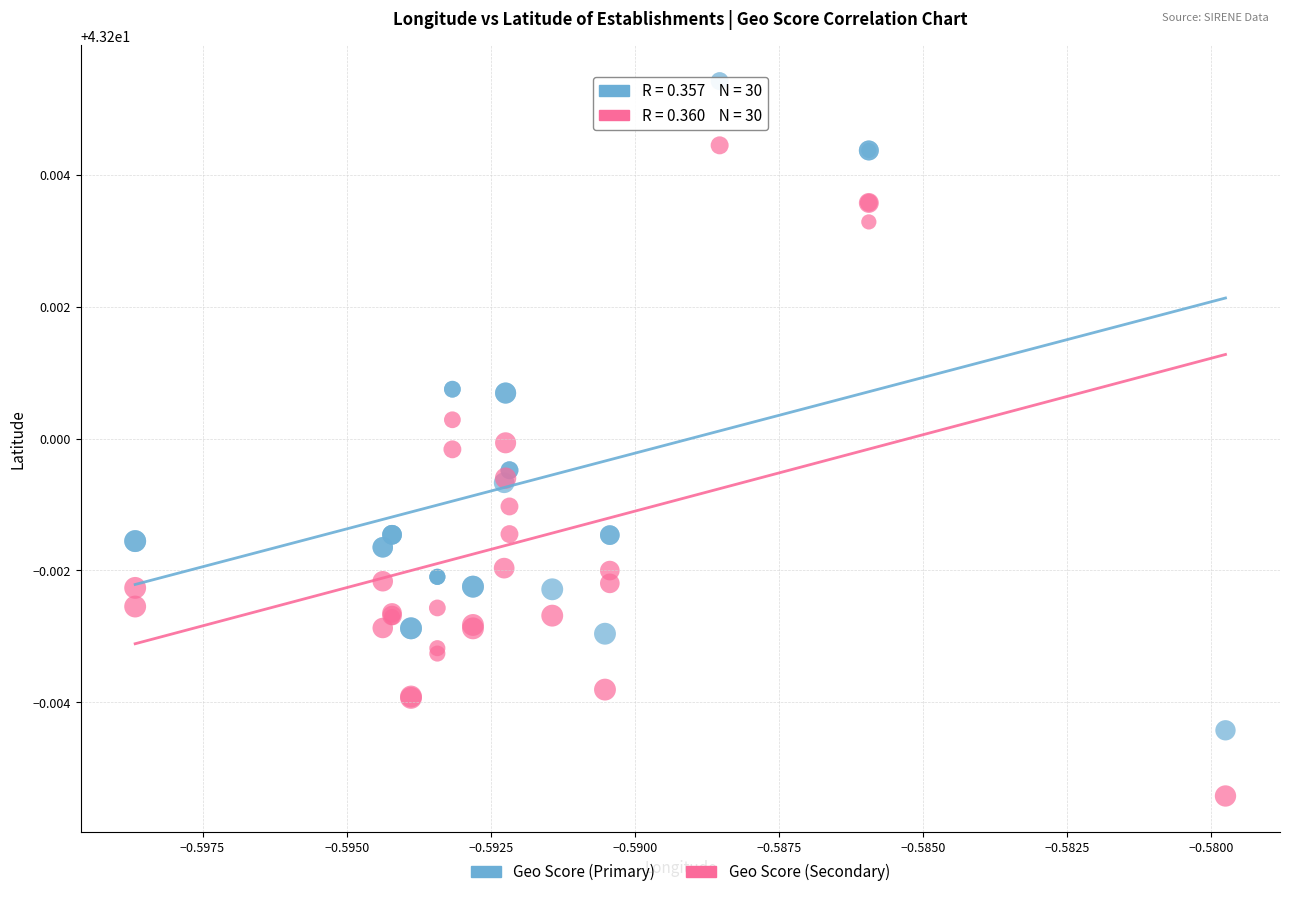

What are all the series names shown in the legend?

Geo Score (Primary), Geo Score (Secondary)